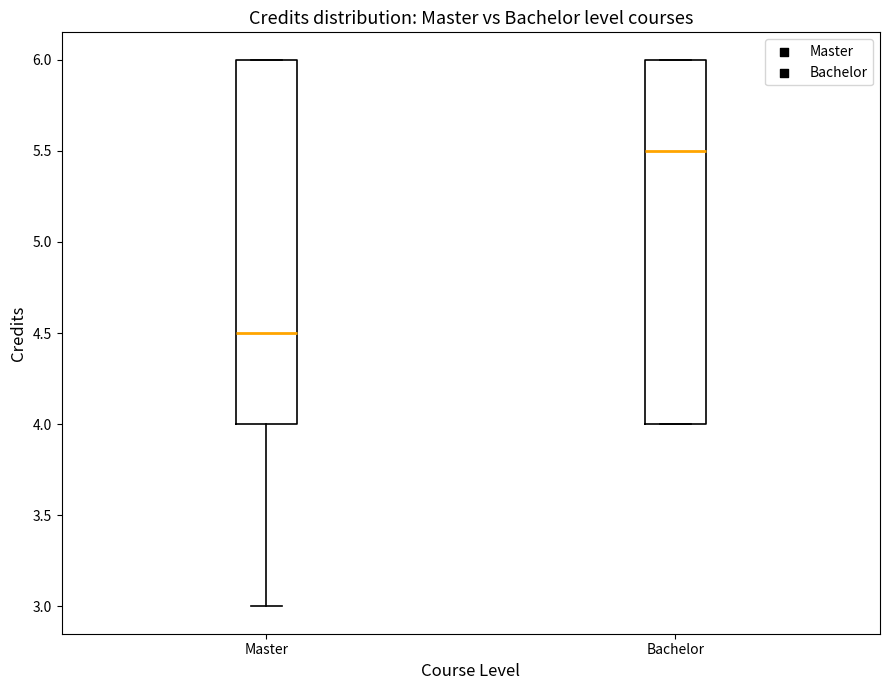

Reading left to right, read every box against the y-axis: the position of its median line, the range the box covers, and the ends of its whiskers. The values are not printed on the chart, so give them approximately, as read against the axis.

Master: median 4.5, box 4.0 to 6.0, whiskers 3.0 to 6.0
Bachelor: median 5.5, box 4.0 to 6.0, whiskers 4.0 to 6.0